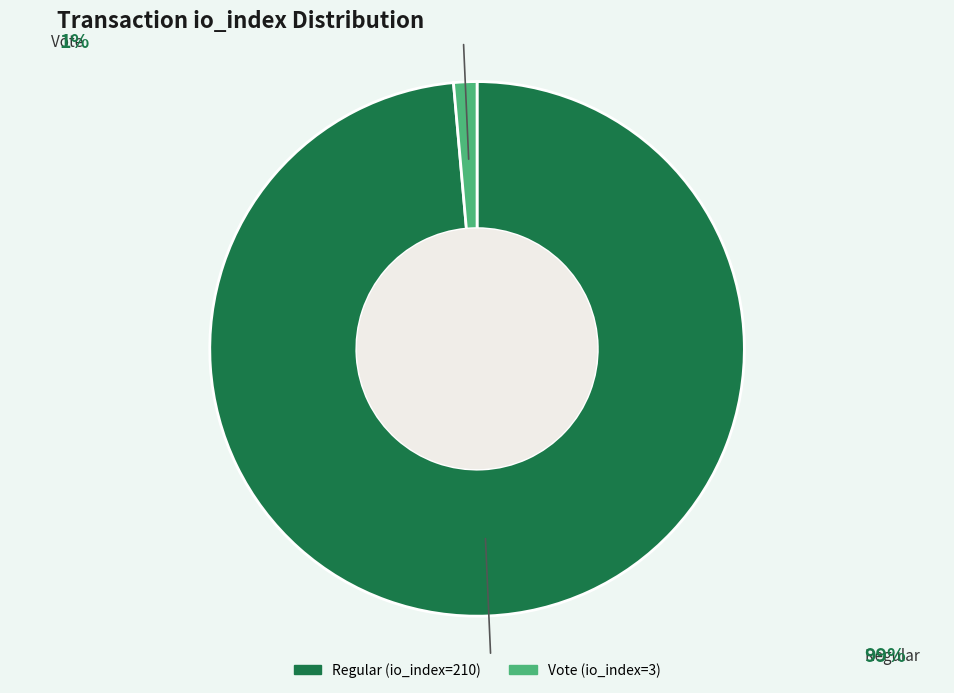

Combined, do Regular (io_index=210) and Vote (io_index=3) account for over 50%?

Yes